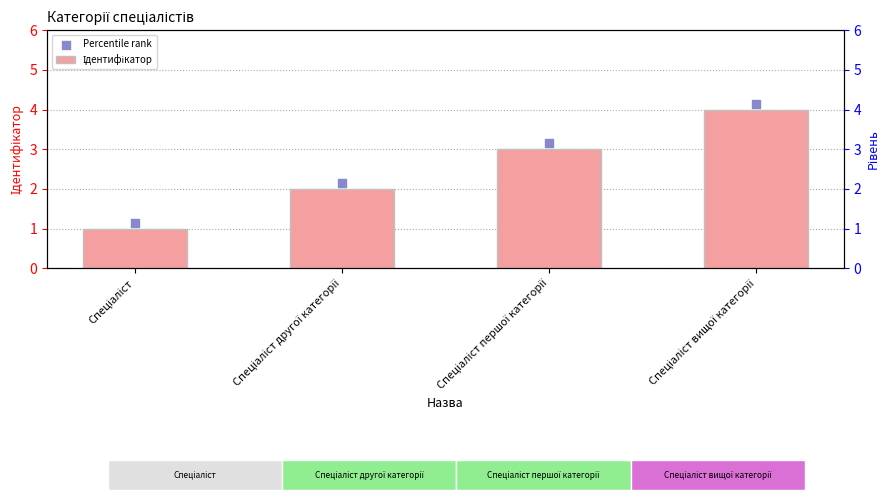

At which category is the sum across all series the highest?

Спеціаліст вищої категорії